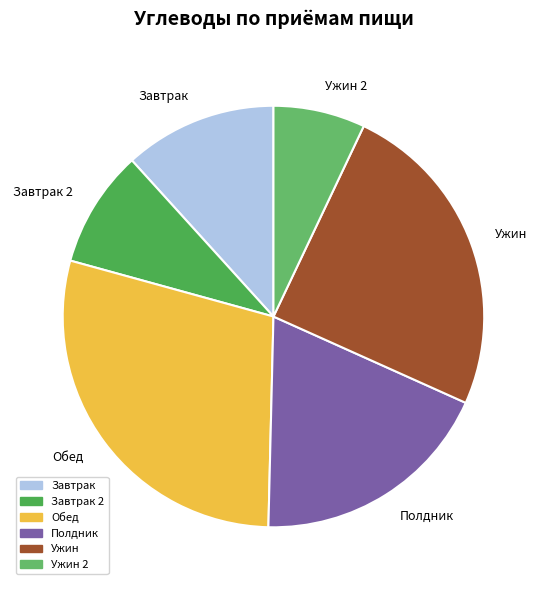

Does any single category account for the majority?

No